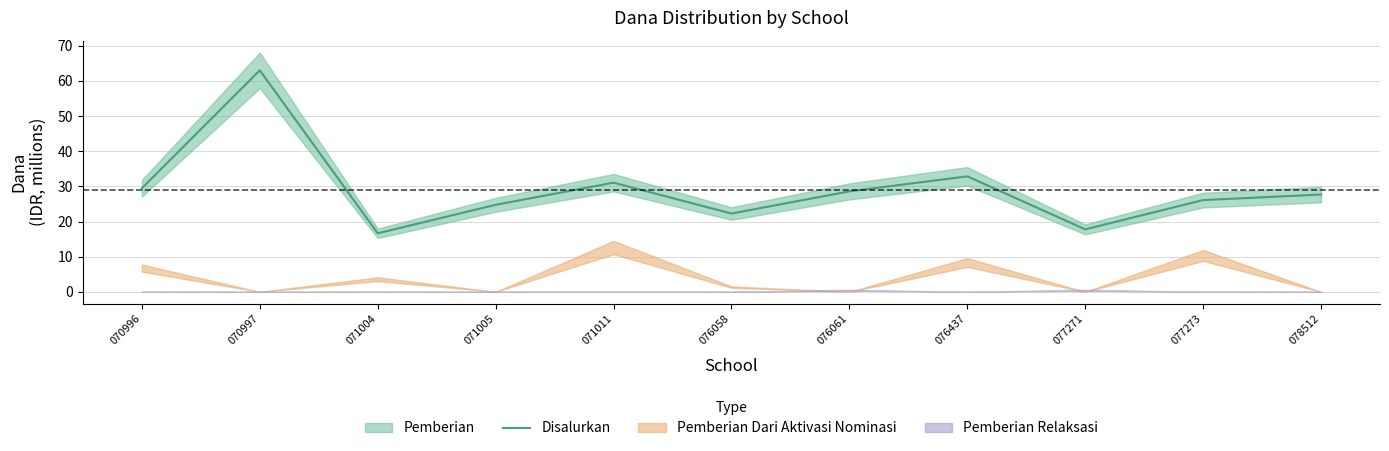

Reading left to right, transcribe all the data shown in this chart.

070996=29.5	070997=63.0	071004=16.6	071005=24.8	071011=31.1	076058=22.3	076061=28.6	076437=32.9	077271=17.8	077273=26.1	078512=27.7